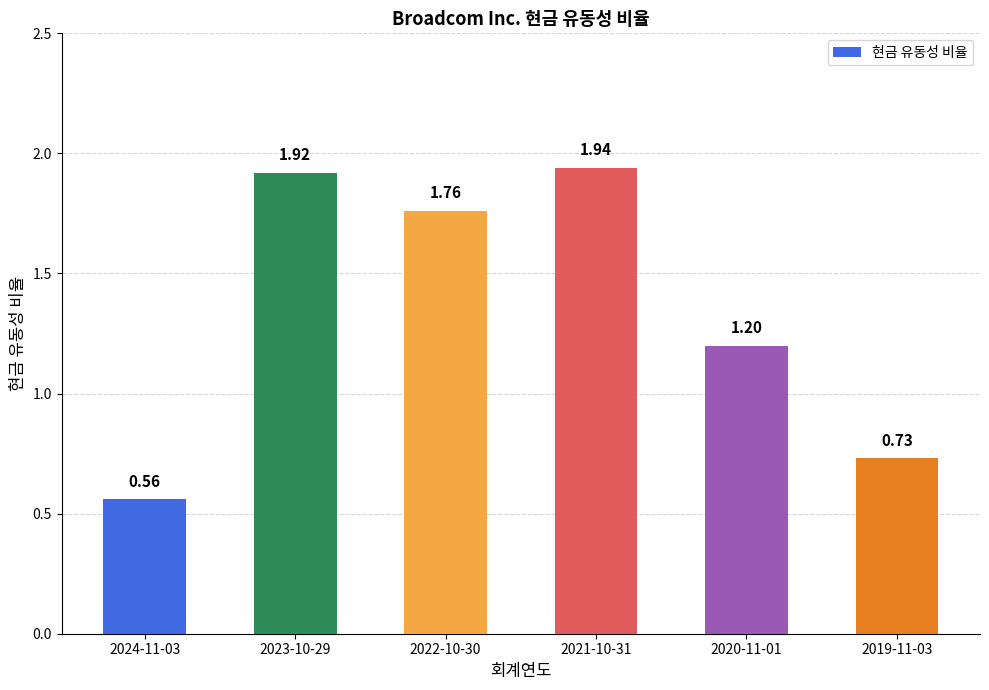

What is the label of the 2nd bar from the right?

2020-11-01